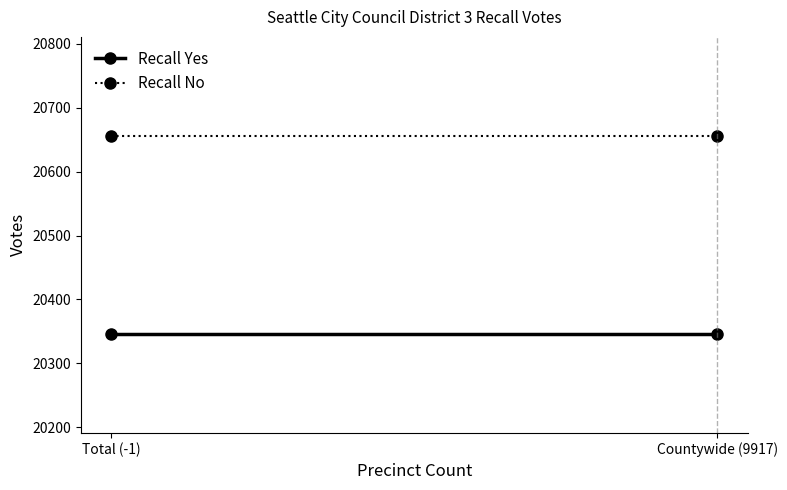

Is the value of Recall Yes at Total (-1) greater than the value of Recall No at Total (-1)?

No